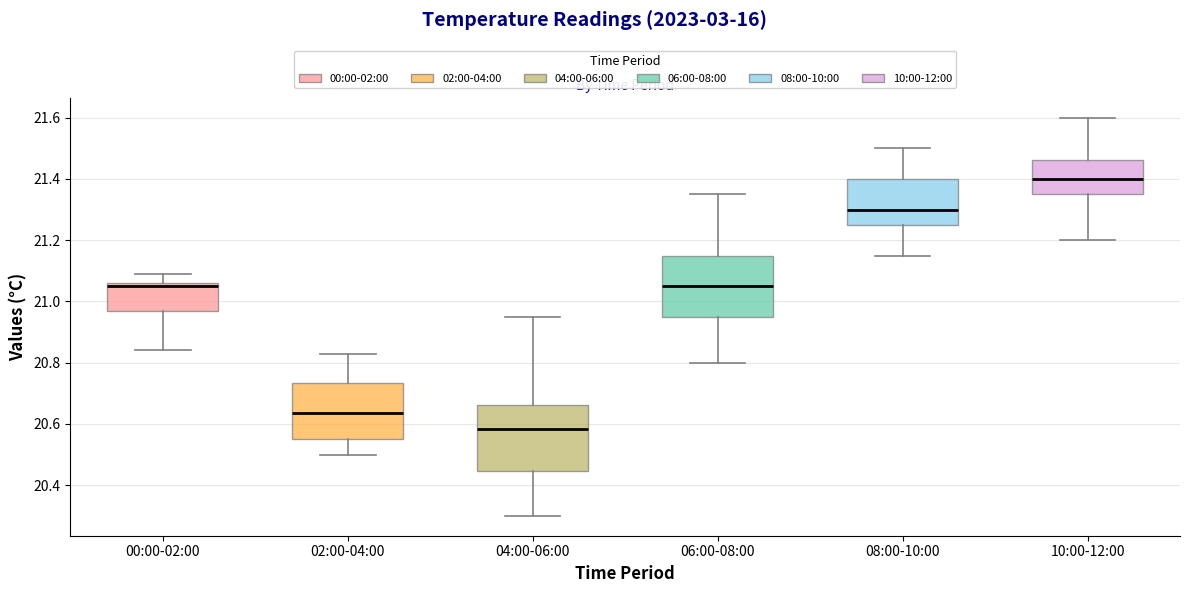

Where does the upper whisker of the box for 06:00-08:00 end on the y-axis? The values are not printed on the chart, so give them approximately, as read against the axis.

21.36